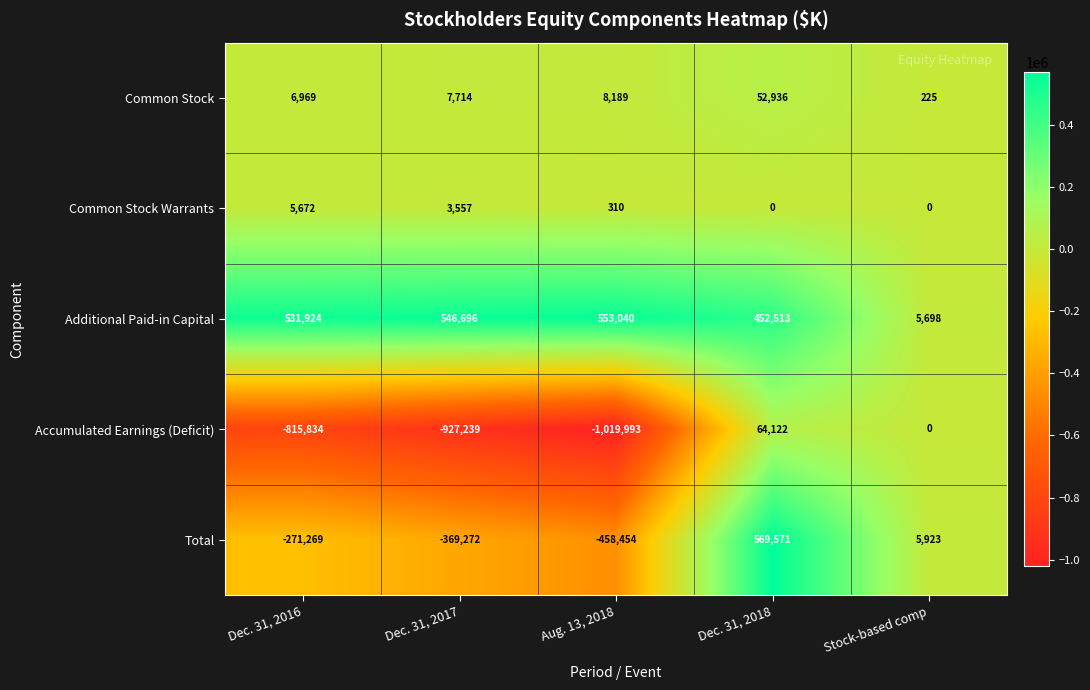

How many data points does each series have?

5